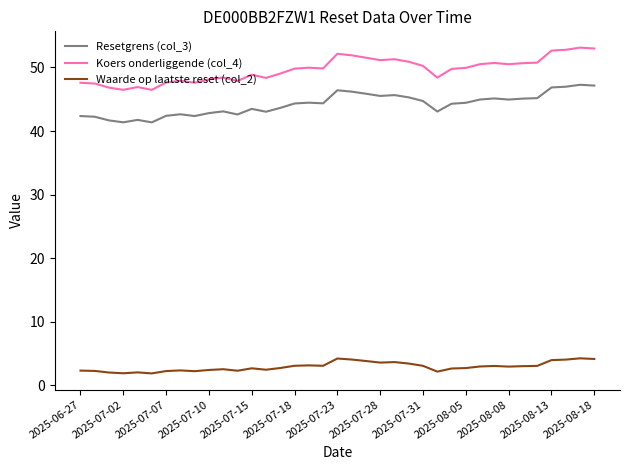

What is the difference between the maximum and minimum values in the Waarde op laatste reset (col_2) series?

2.4